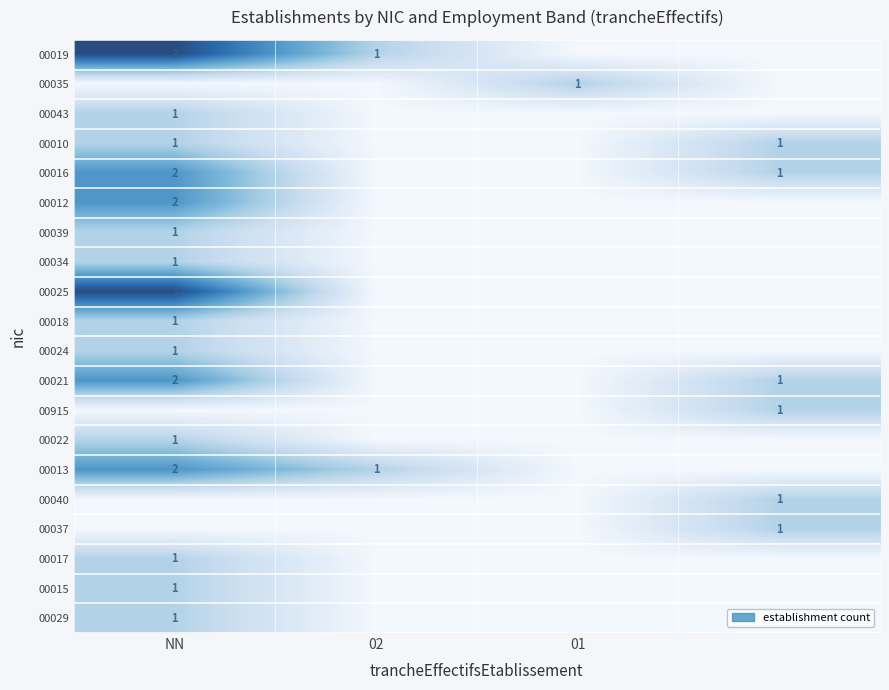

Which has a higher value, 3 or 01?

3